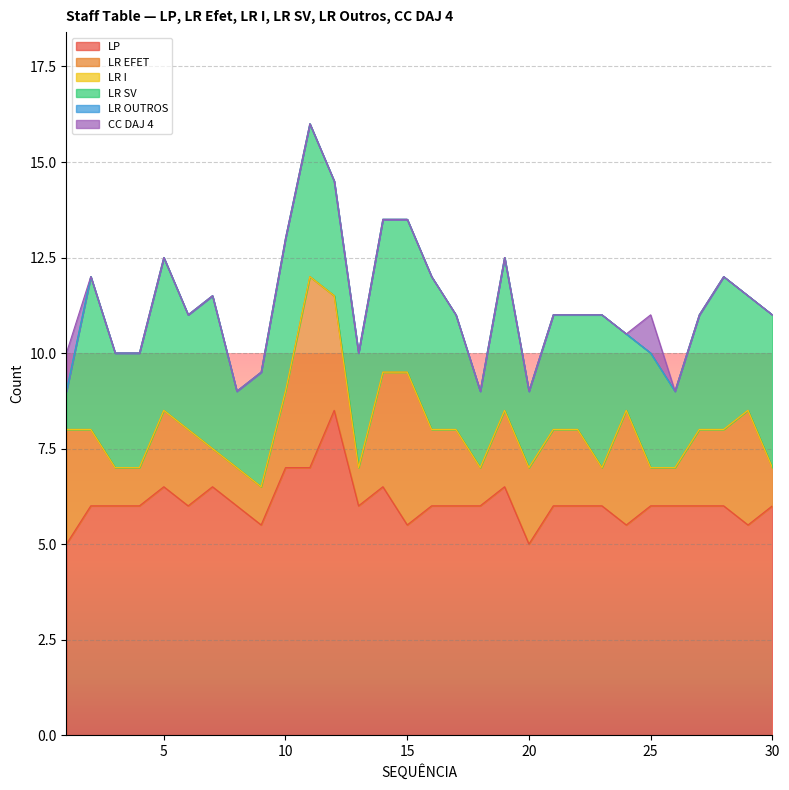

Reading left to right, extract all data points from this chart.

LP: 1=5.0	2=6.0	3=6.0	4=6.0	5=6.5	6=6.0	7=6.5	8=6.0	9=5.5	10=7.0	11=7.0	12=8.5	13=6.0	14=6.5	15=5.5	16=6.0	17=6.0	18=6.0	19=6.5	20=5.0	21=6.0	22=6.0	23=6.0	24=5.5	25=6.0	26=6.0	27=6.0	28=6.0	29=5.5	30=6.0
LR EFET: 1=3.0	2=2.0	3=1.0	4=1.0	5=2.0	6=2.0	7=1.0	8=1.0	9=1.0	10=2.0	11=5.0	12=3.0	13=1.0	14=3.0	15=4.0	16=2.0	17=2.0	18=1.0	19=2.0	20=2.0	21=2.0	22=2.0	23=1.0	24=3.0	25=1.0	26=1.0	27=2.0	28=2.0	29=3.0	30=1.0
LR I: 1=0.0	2=0.0	3=0.0	4=0.0	5=0.0	6=0.0	7=0.0	8=0.0	9=0.0	10=0.0	11=0.0	12=0.0	13=0.0	14=0.0	15=0.0	16=0.0	17=0.0	18=0.0	19=0.0	20=0.0	21=0.0	22=0.0	23=0.0	24=0.0	25=0.0	26=0.0	27=0.0	28=0.0	29=0.0	30=0.0
LR SV: 1=1.0	2=4.0	3=3.0	4=3.0	5=4.0	6=3.0	7=4.0	8=2.0	9=3.0	10=4.0	11=4.0	12=3.0	13=3.0	14=4.0	15=4.0	16=4.0	17=3.0	18=2.0	19=4.0	20=2.0	21=3.0	22=3.0	23=4.0	24=2.0	25=3.0	26=2.0	27=3.0	28=4.0	29=3.0	30=4.0
LR OUTROS: 1=0.0	2=0.0	3=0.0	4=0.0	5=0.0	6=0.0	7=0.0	8=0.0	9=0.0	10=0.0	11=0.0	12=0.0	13=0.0	14=0.0	15=0.0	16=0.0	17=0.0	18=0.0	19=0.0	20=0.0	21=0.0	22=0.0	23=0.0	24=0.0	25=0.0	26=0.0	27=0.0	28=0.0	29=0.0	30=0.0
CC DAJ 4: 1=1.0	2=0.0	3=0.0	4=0.0	5=0.0	6=0.0	7=0.0	8=0.0	9=0.0	10=0.0	11=0.0	12=0.0	13=0.0	14=0.0	15=0.0	16=0.0	17=0.0	18=0.0	19=0.0	20=0.0	21=0.0	22=0.0	23=0.0	24=0.0	25=1.0	26=0.0	27=0.0	28=0.0	29=0.0	30=0.0